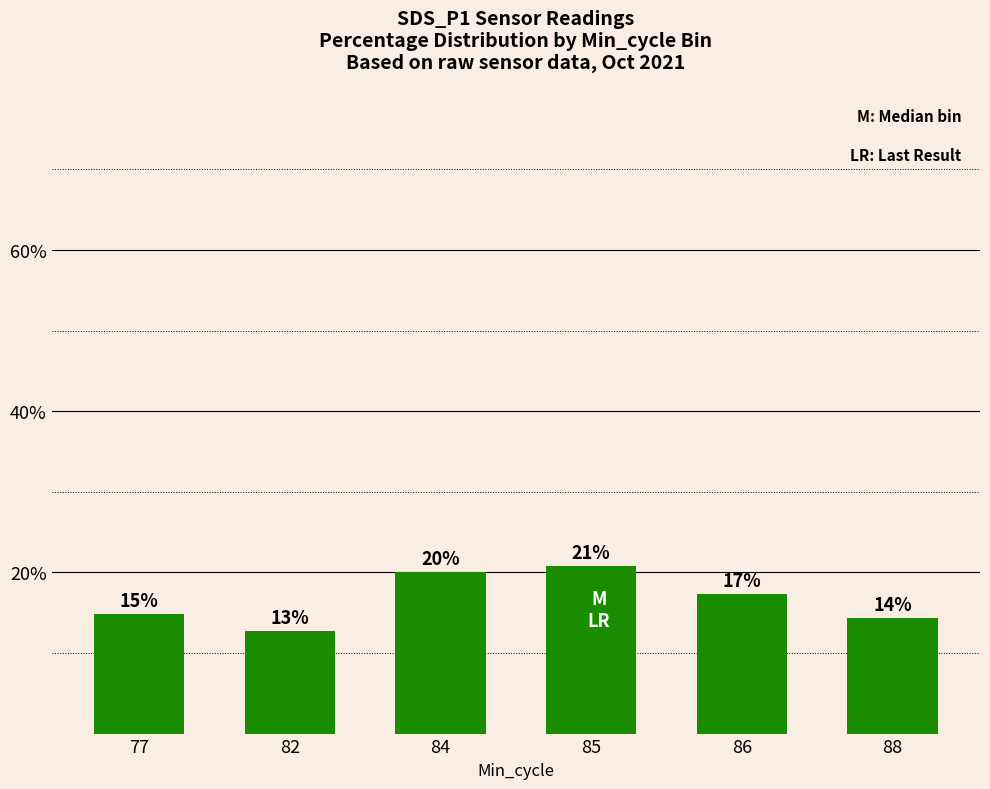

List the labels in order of value, smallest first.

82, 88, 77, 86, 84, 85